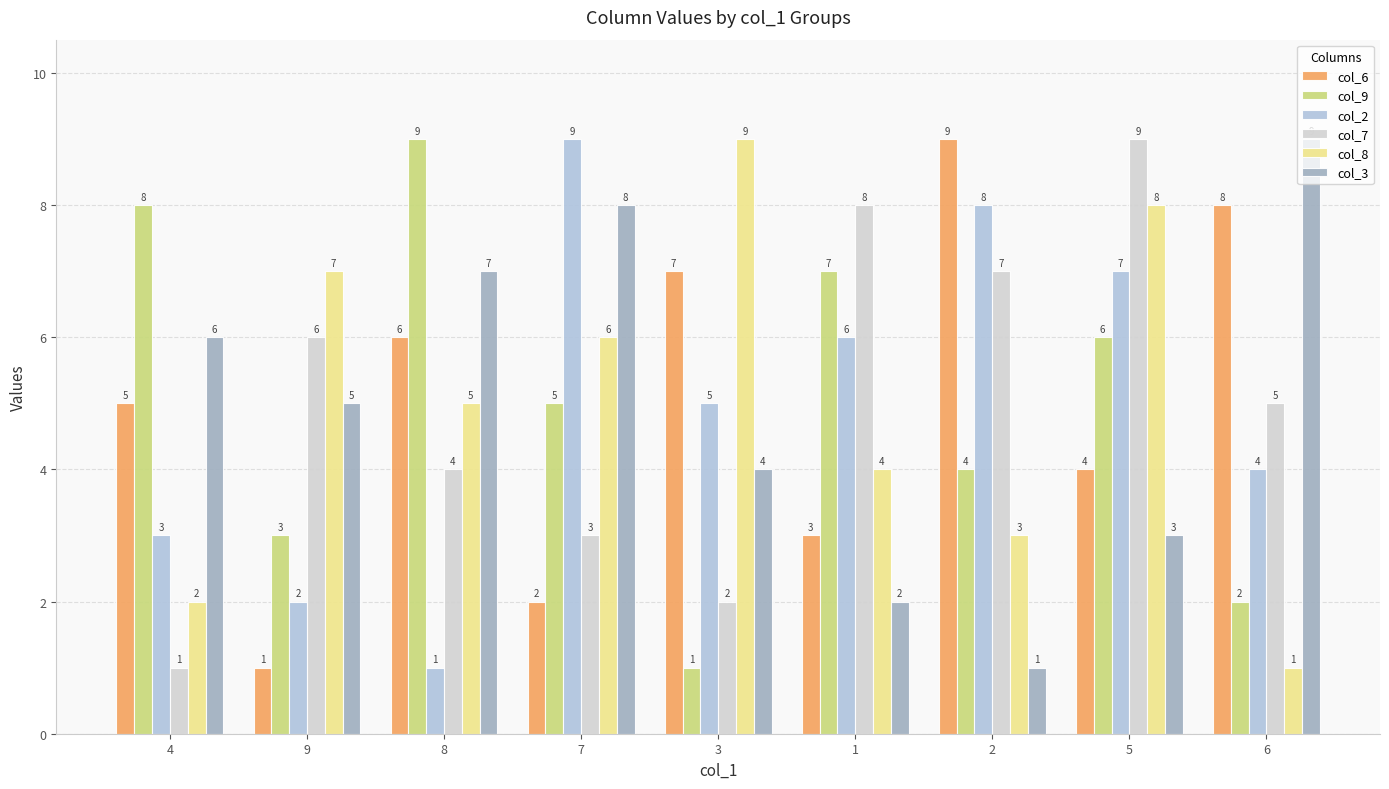

Count the number of categories in the chart.

9